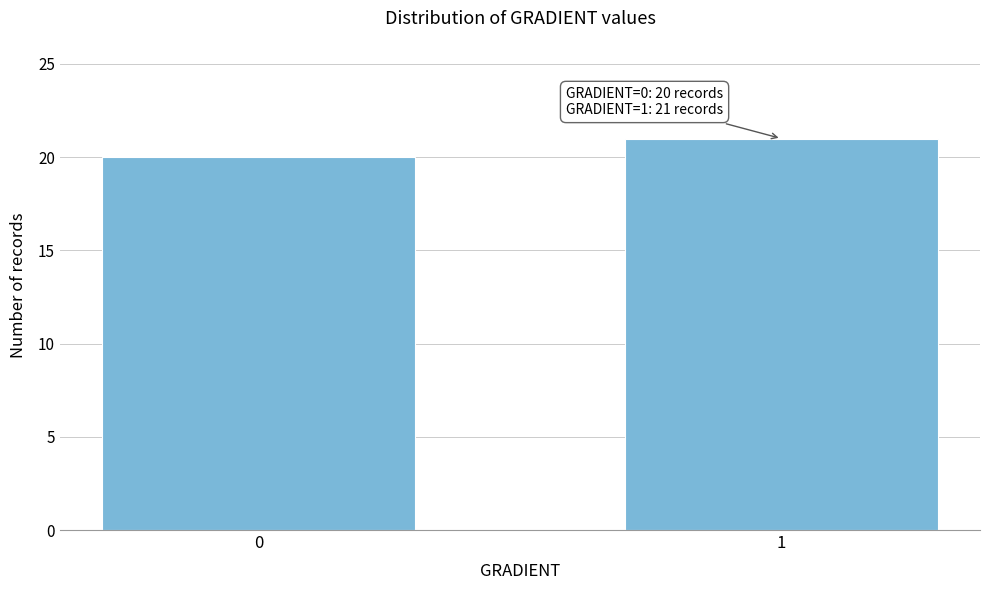

Reading left to right, transcribe all the data shown in this chart.

20	21